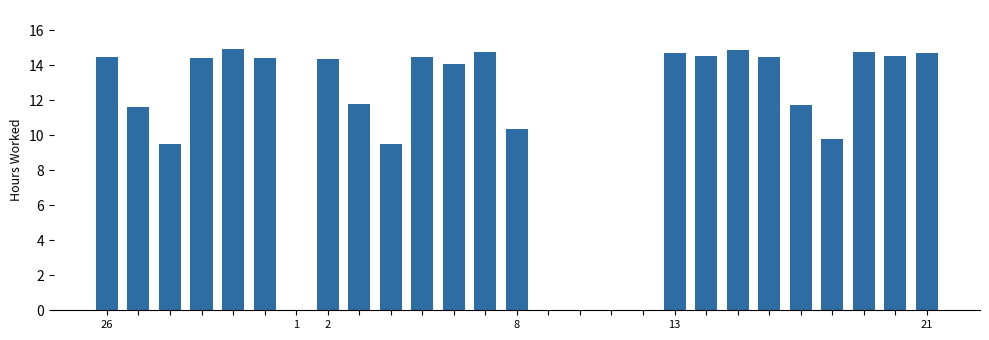

What is the greatest value displayed?

14.9